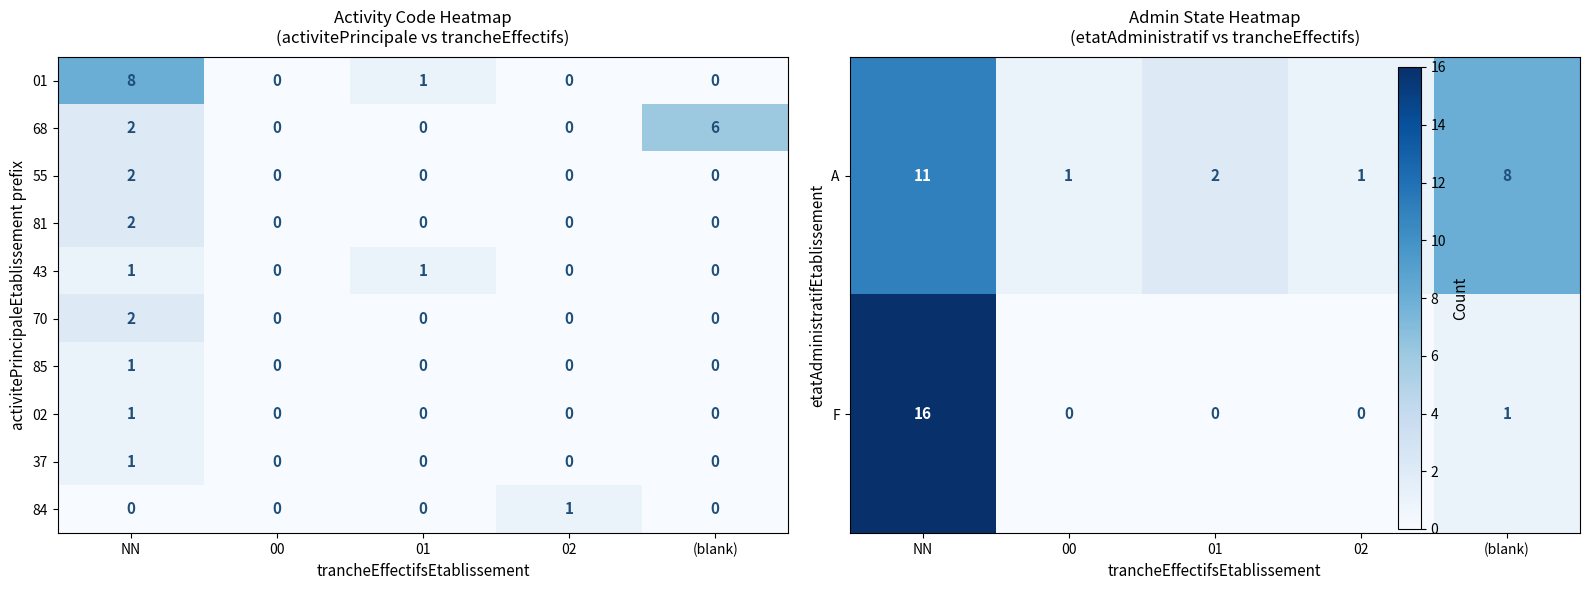

What is the total value across all series at NN?

37